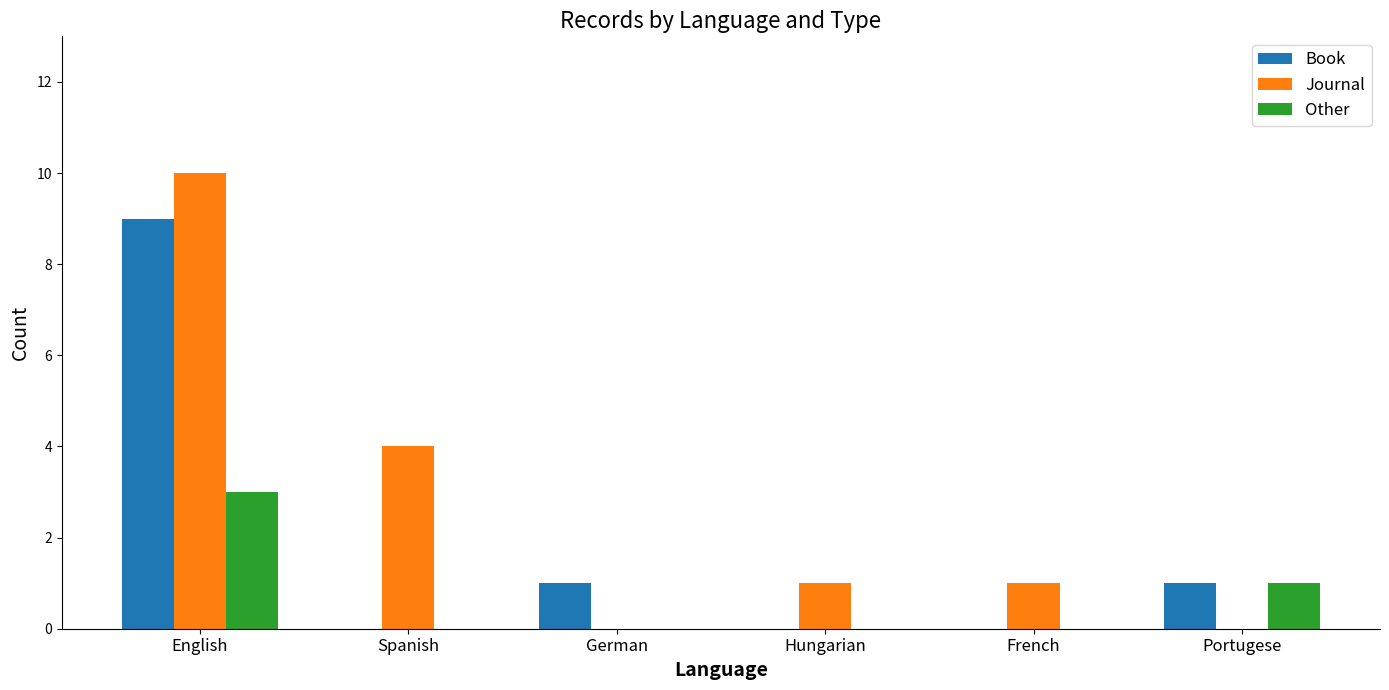

What is the maximum value for Other?

3